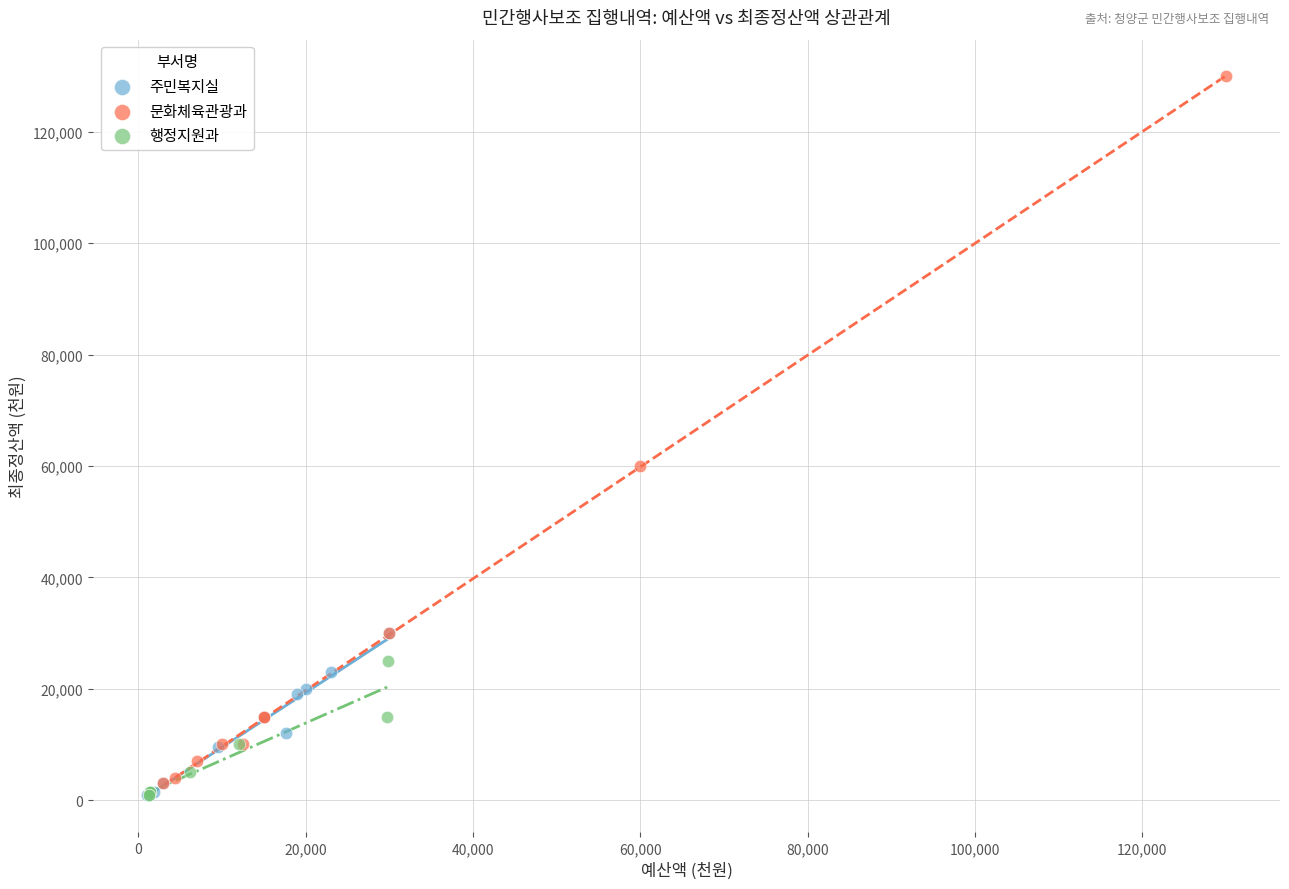

Which series has the widest spread of Y values?

문화체육관광과